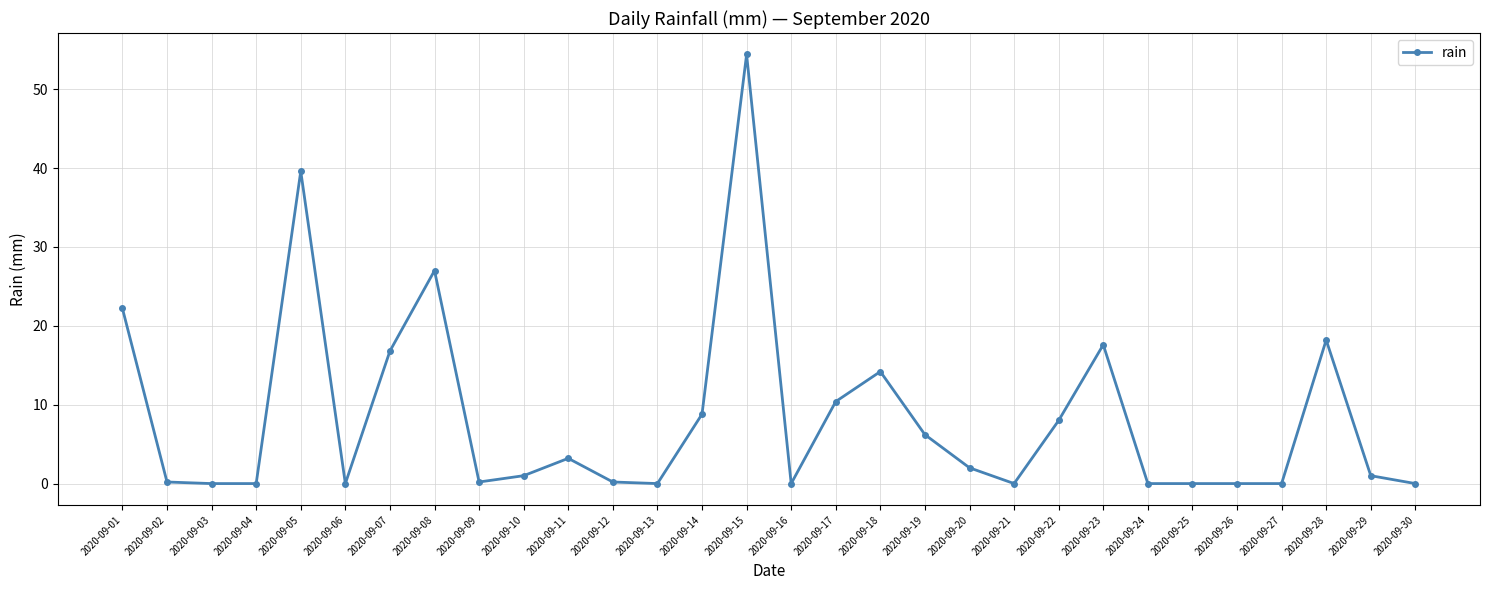

What is the difference between the maximum and second lowest values?

54.4